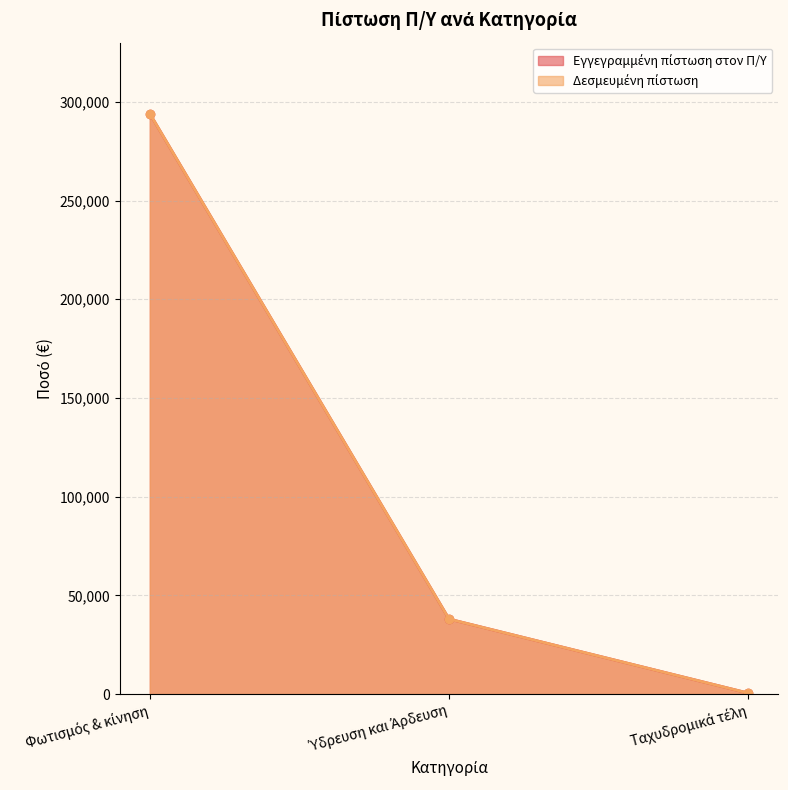

What is the greatest value displayed?

294000